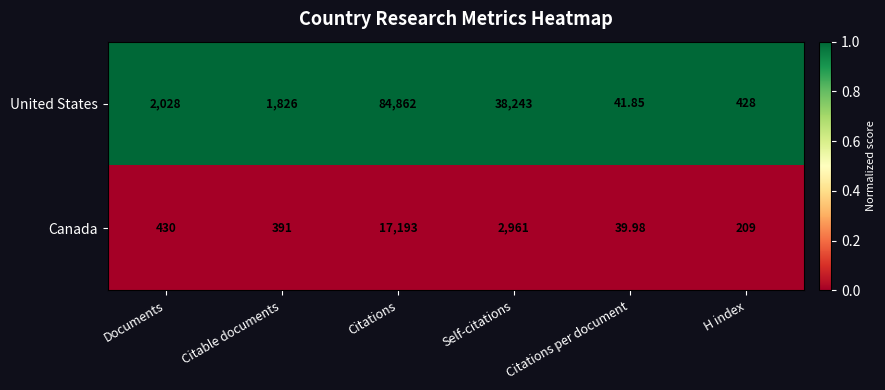

How many data points does each series have?

6